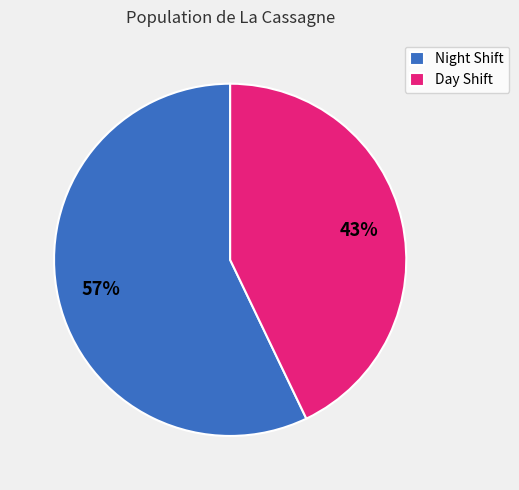

To the nearest percent, what is the difference between the largest and smallest slice percentages?

14%